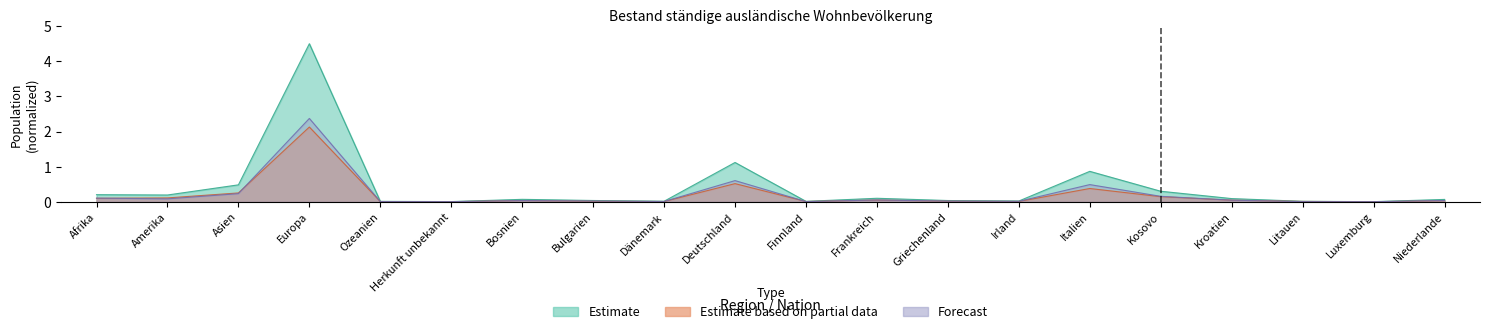

Rank the categories by Estimate value from highest to lowest.

Europa, Deutschland, Italien, Asien, Kosovo, Afrika, Amerika, Frankreich, Kroatien, Bosnien, Niederlande, Bulgarien, Griechenland, Irland, Dänemark, Litauen, Ozeanien, Finnland, Herkunft unbekannt, Luxemburg